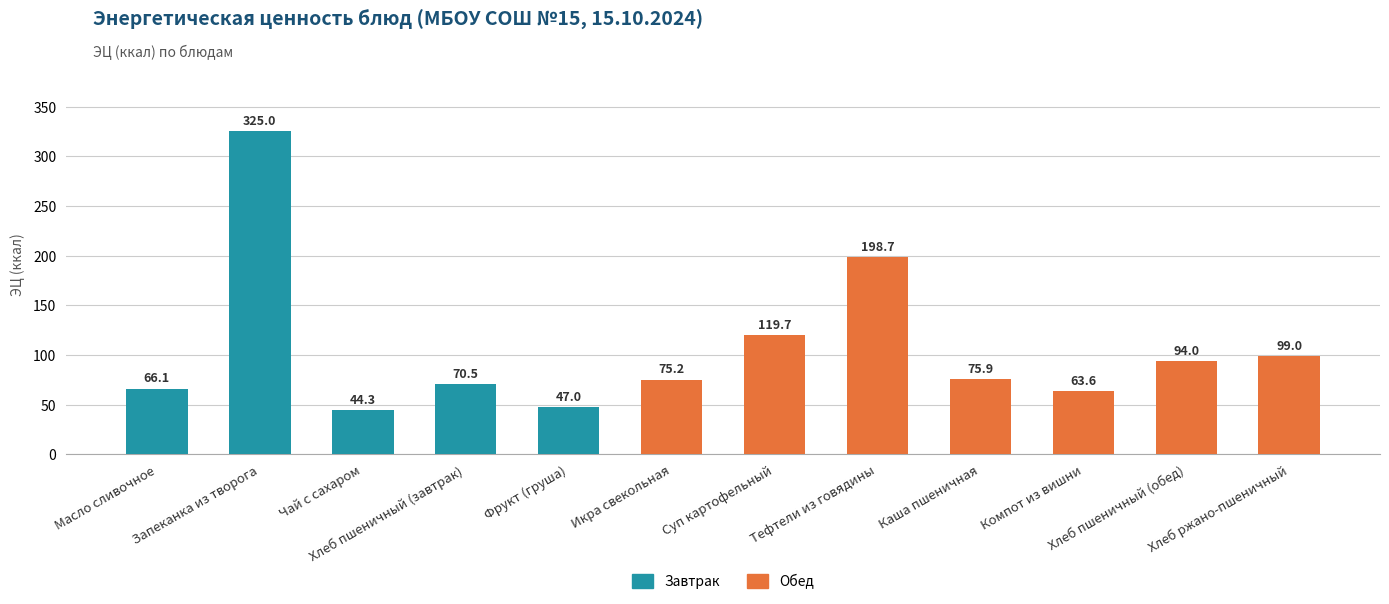

The value at Хлеб ржано-пшеничный is 171.6. True or false?

False